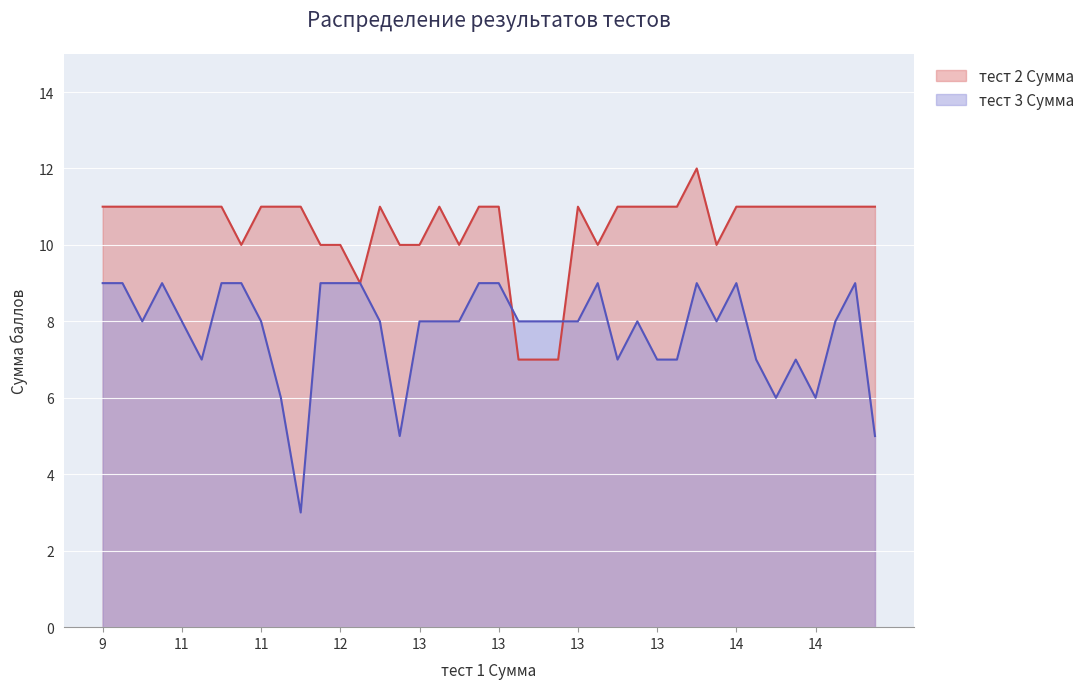

How many тест 2 Сумма values are between 10 and 11?

35